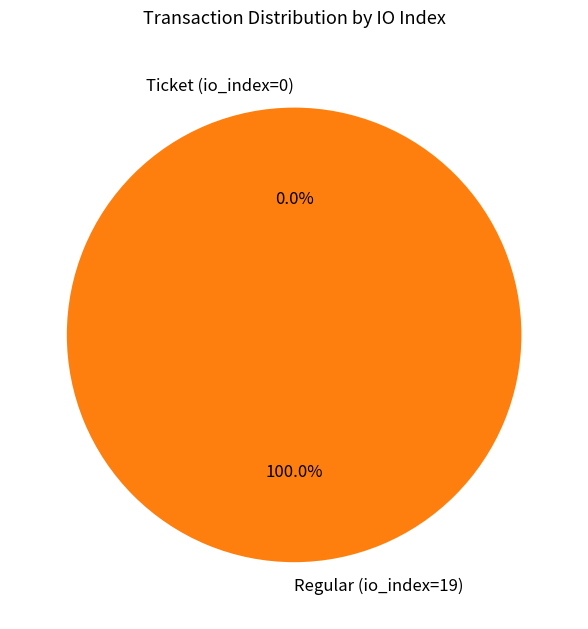

To the nearest percent, what percentage of the pie is Regular (io_index=19)?

100%